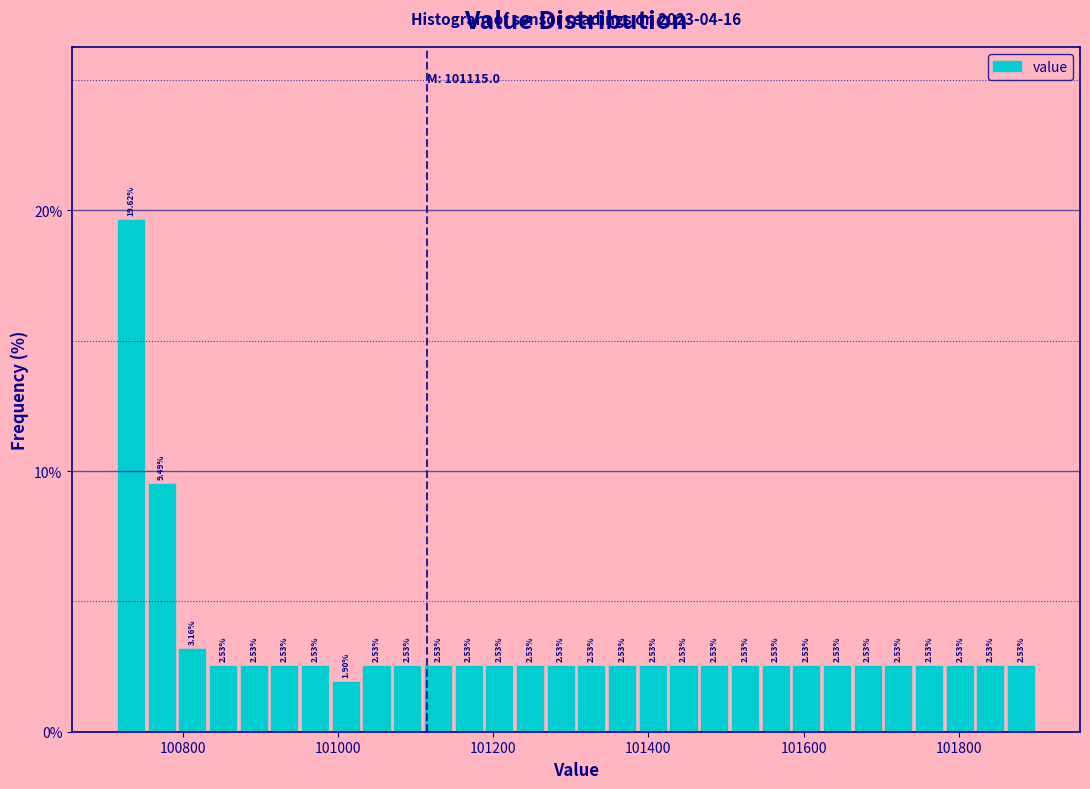

Around what value on the x-axis is the tallest bar? Give the approximate position of its centre, as read against the axis.

100740